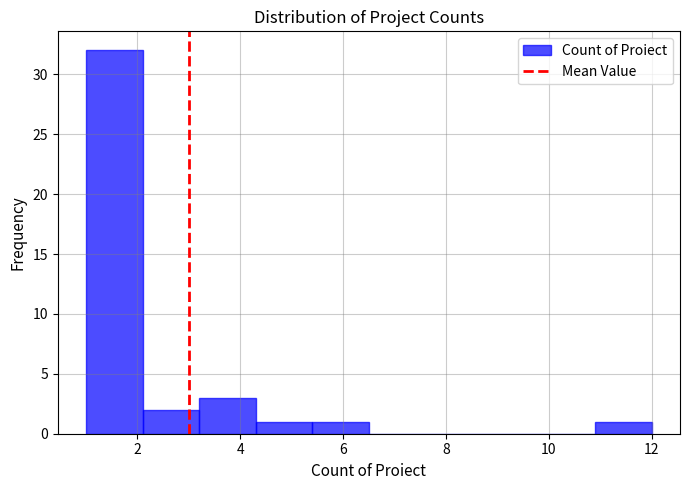

Which range on the x-axis has the tallest bar?

1.0 to 2.1